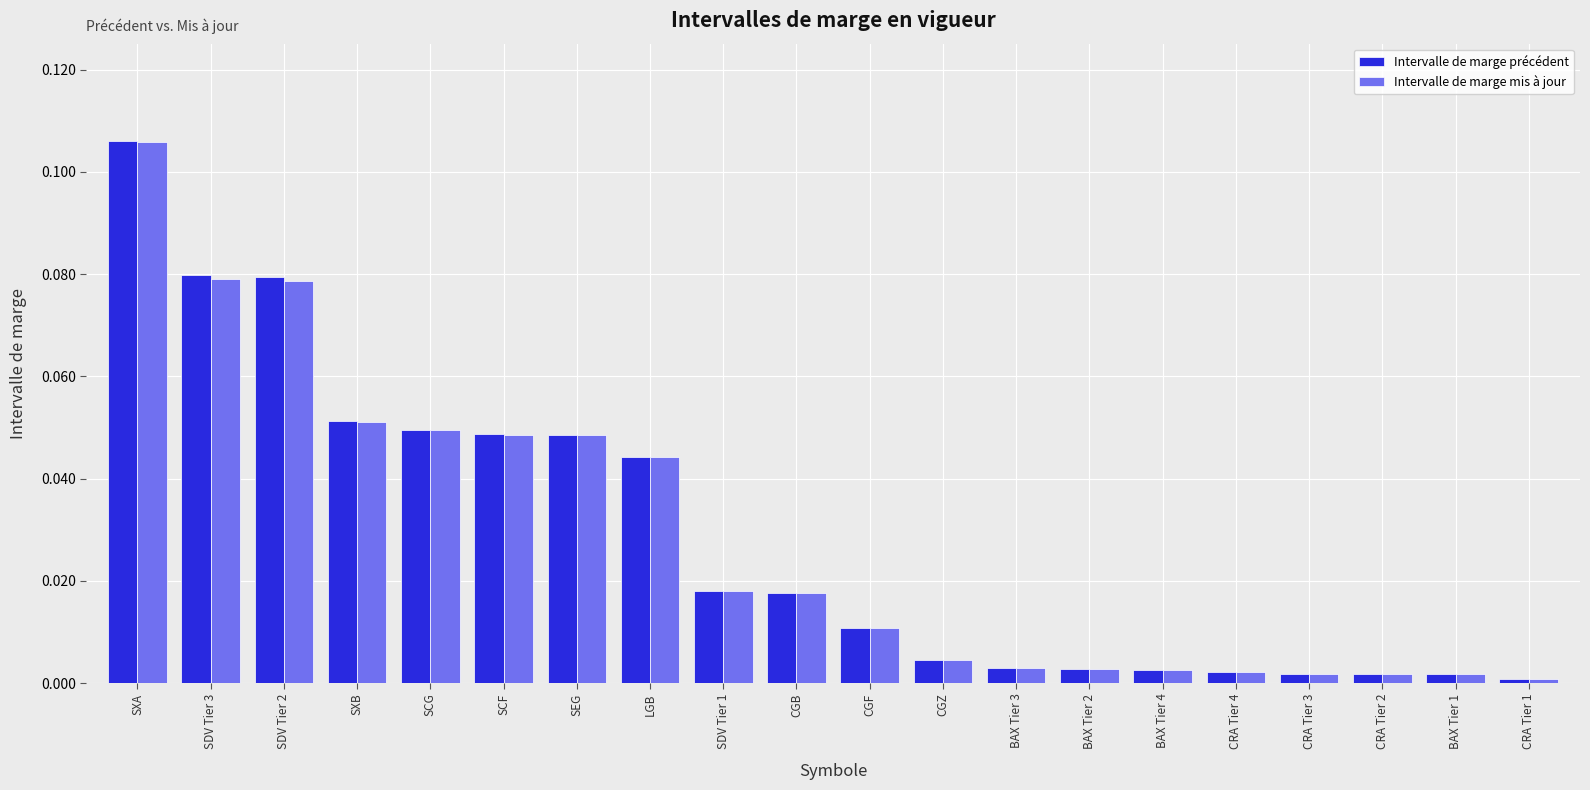

True or false: Intervalle de marge mis à jour has a value of 0.0 at SDV Tier 1.

True